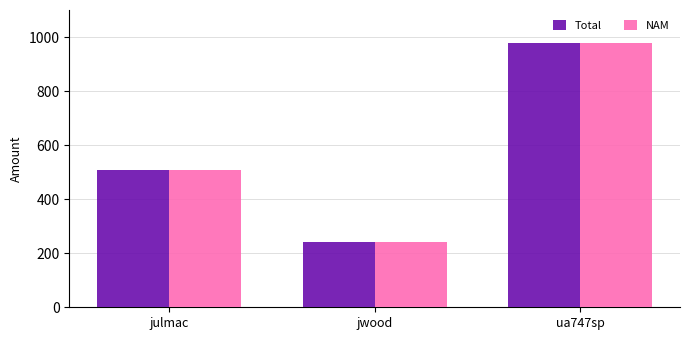

Rank the categories by Total value from highest to lowest.

ua747sp, julmac, jwood